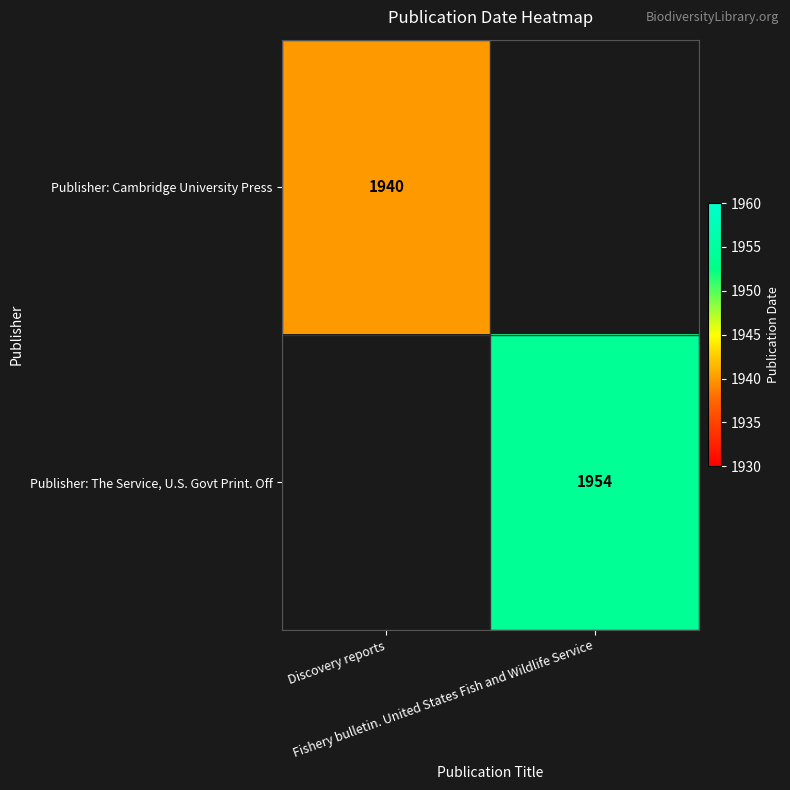

How many distinct data groups are displayed?

2